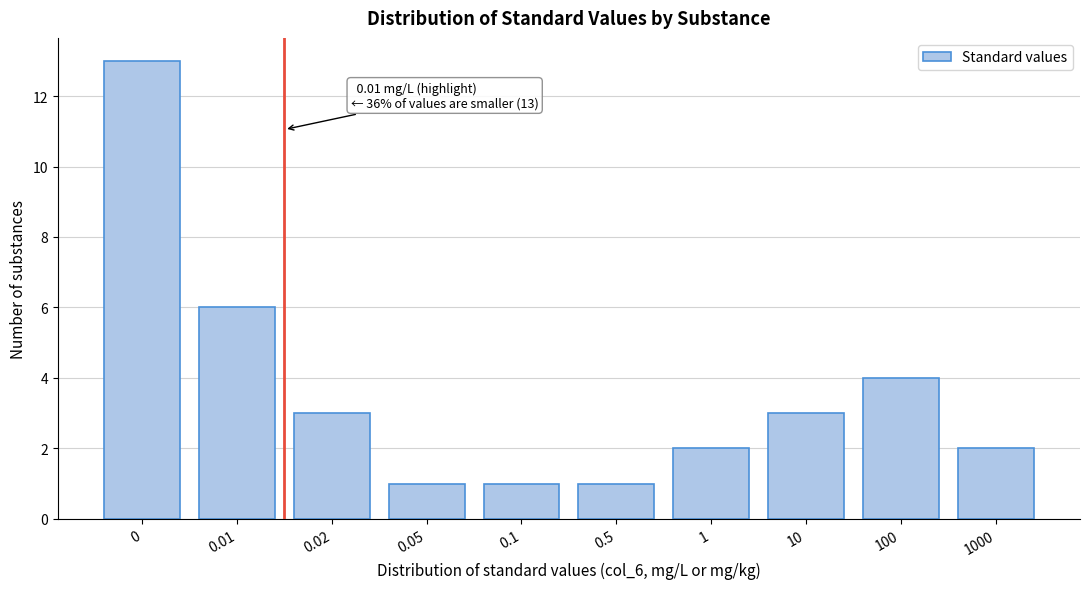

Reading left to right, transcribe all the data shown in this chart.

13	6	3	1	1	1	2	3	4	2